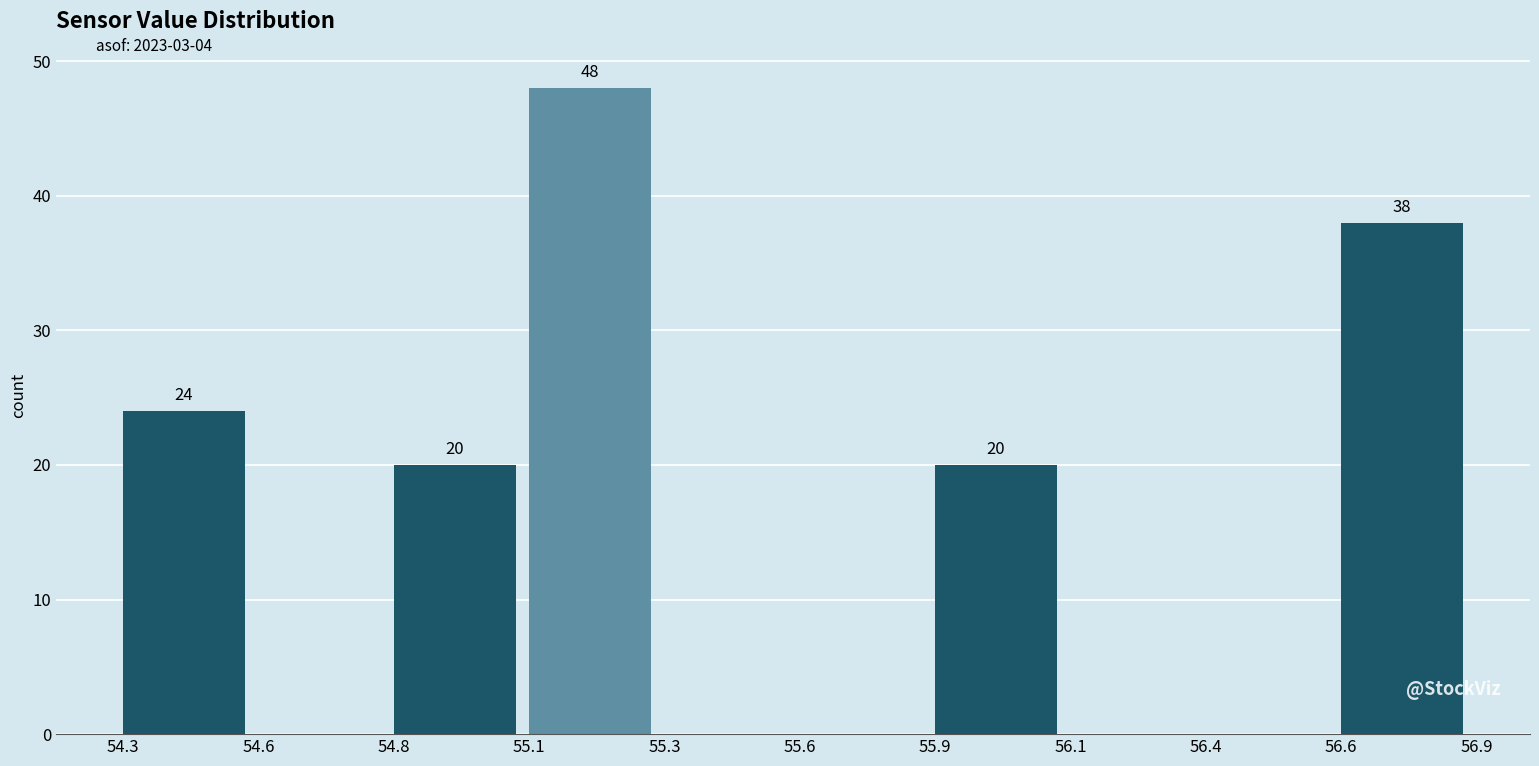

Reading right to left, extract all data points from this chart.

56.6=38	56.4=0	56.1=0	55.9=20	55.6=0	55.3=0	55.1=48	54.8=20	54.6=0	54.3=24